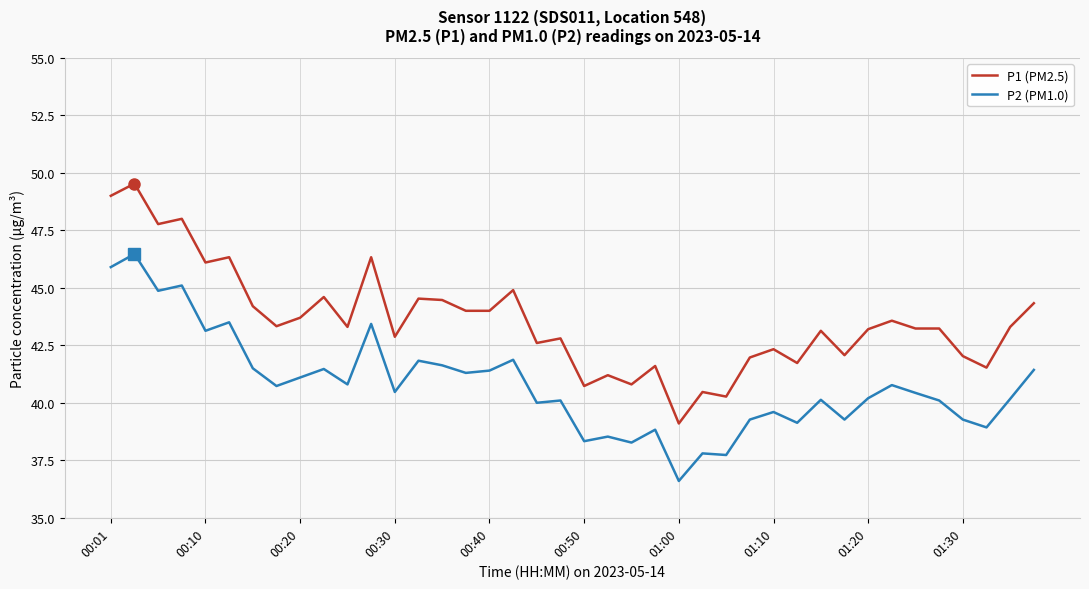

At how many categories does at least one series exceed 43?

24